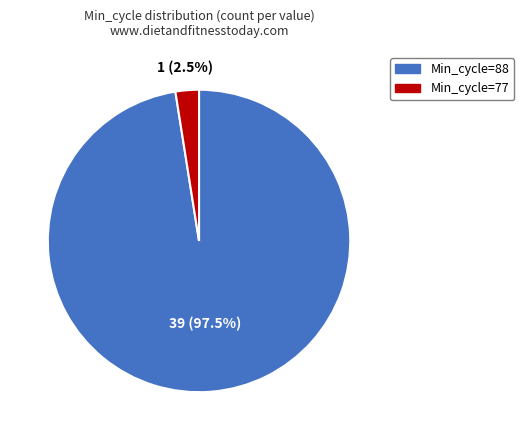

Is there a majority slice in this chart?

Yes